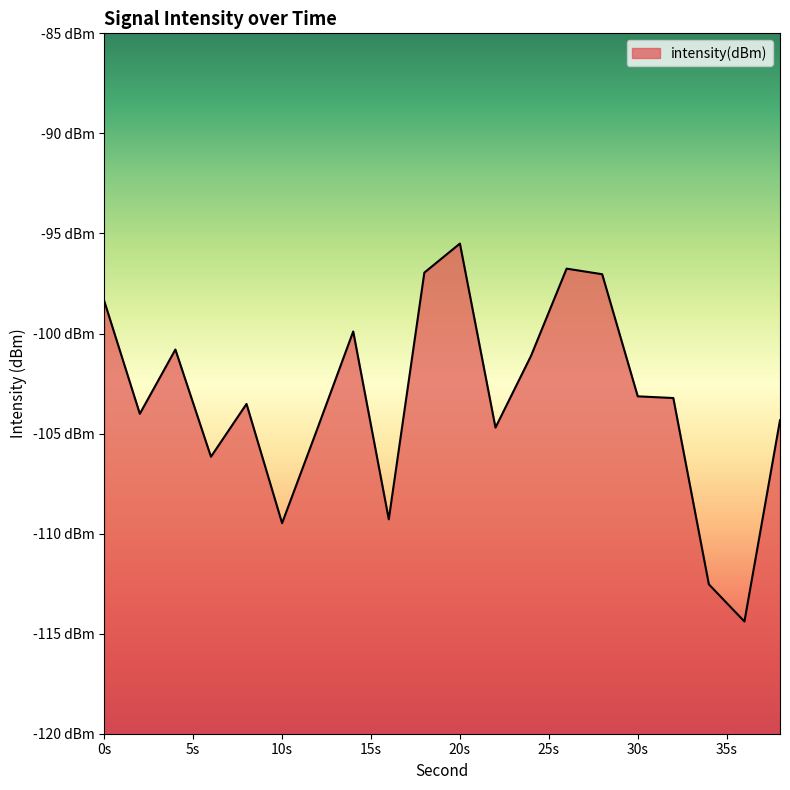

What is the change in value from 0 to 22?

-6.3